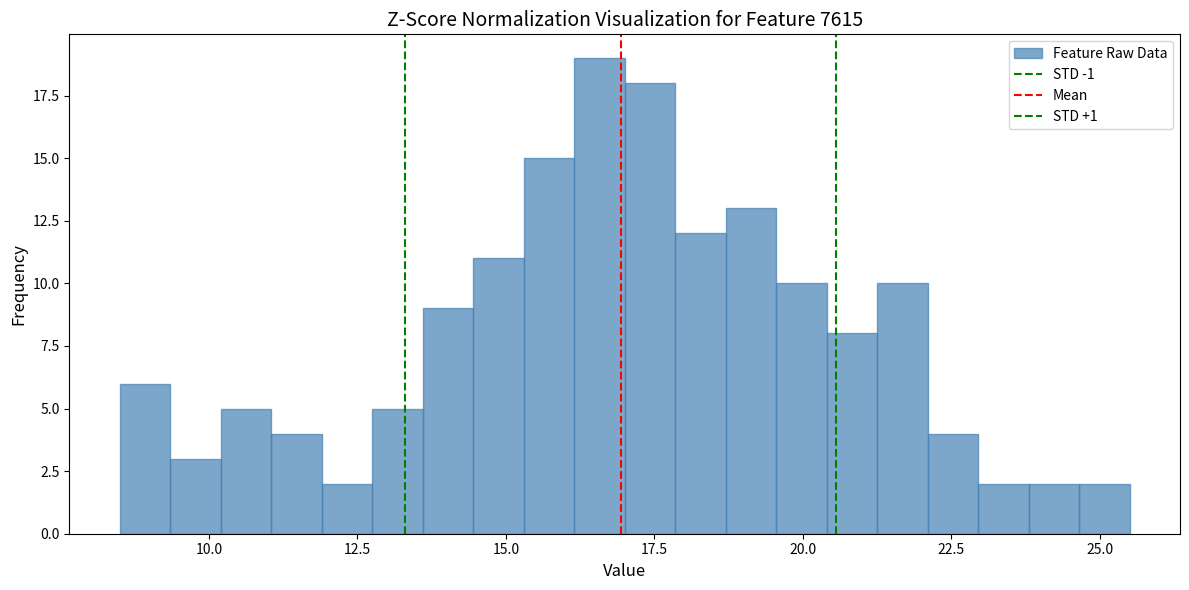

Around what value on the x-axis is the tallest bar? Give the approximate position of its centre, as read against the axis.

16.5